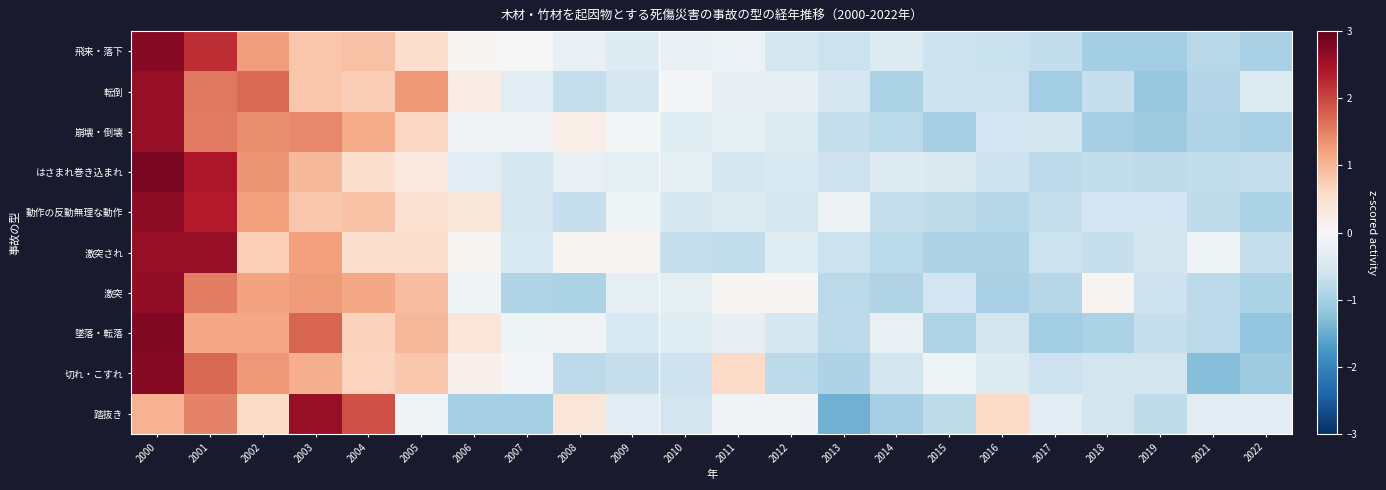

Reading right to left, what are all the values shown in this chart?

飛来・落下: 2022=-1.0	2021=-0.8	2019=-1.0	2018=-1.0	2017=-0.7	2016=-0.7	2015=-0.7	2014=-0.4	2013=-0.6	2012=-0.5	2011=-0.2	2010=-0.2	2009=-0.4	2008=-0.2	2007=0.0	2006=0.0	2005=0.5	2004=0.9	2003=0.8	2002=1.2	2001=2.2	2000=2.7
転倒: 2022=-0.4	2021=-0.9	2019=-1.1	2018=-0.7	2017=-1.0	2016=-0.7	2015=-0.6	2014=-1.0	2013=-0.5	2012=-0.3	2011=-0.2	2010=-0.1	2009=-0.5	2008=-0.7	2007=-0.3	2006=0.2	2005=1.3	2004=0.7	2003=0.8	2002=1.7	2001=1.6	2000=2.6
崩壊・倒壊: 2022=-1.0	2021=-0.9	2019=-1.1	2018=-1.0	2017=-0.6	2016=-0.6	2015=-1.0	2014=-0.8	2013=-0.7	2012=-0.4	2011=-0.3	2010=-0.4	2009=-0.1	2008=0.2	2007=-0.1	2006=-0.1	2005=0.6	2004=1.1	2003=1.4	2002=1.4	2001=1.5	2000=2.6
はさまれ巻き込まれ: 2022=-0.7	2021=-0.7	2019=-0.8	2018=-0.7	2017=-0.8	2016=-0.6	2015=-0.4	2014=-0.4	2013=-0.6	2012=-0.4	2011=-0.5	2010=-0.3	2009=-0.3	2008=-0.2	2007=-0.5	2006=-0.3	2005=0.3	2004=0.5	2003=1.0	2002=1.3	2001=2.4	2000=2.8
動作の反動無理な動作: 2022=-1.0	2021=-0.8	2019=-0.6	2018=-0.6	2017=-0.7	2016=-0.9	2015=-0.8	2014=-0.7	2013=-0.2	2012=-0.5	2011=-0.4	2010=-0.5	2009=-0.1	2008=-0.7	2007=-0.5	2006=0.3	2005=0.4	2004=0.9	2003=0.8	2002=1.2	2001=2.4	2000=2.7
激突され: 2022=-0.7	2021=-0.1	2019=-0.6	2018=-0.7	2017=-0.6	2016=-0.9	2015=-0.9	2014=-0.8	2013=-0.6	2012=-0.4	2011=-0.7	2010=-0.7	2009=0.1	2008=0.1	2007=-0.5	2006=0.0	2005=0.5	2004=0.5	2003=1.2	2002=0.7	2001=2.6	2000=2.6
激突: 2022=-0.9	2021=-0.8	2019=-0.6	2018=0.1	2017=-0.9	2016=-1.0	2015=-0.6	2014=-0.9	2013=-0.8	2012=0.0	2011=0.1	2010=-0.3	2009=-0.3	2008=-0.9	2007=-0.9	2006=-0.1	2005=0.9	2004=1.2	2003=1.3	2002=1.2	2001=1.5	2000=2.7
墜落・転落: 2022=-1.2	2021=-0.8	2019=-0.7	2018=-0.9	2017=-1.1	2016=-0.5	2015=-0.9	2014=-0.2	2013=-0.8	2012=-0.5	2011=-0.2	2010=-0.4	2009=-0.5	2008=-0.1	2007=-0.1	2006=0.4	2005=1.0	2004=0.7	2003=1.8	2002=1.2	2001=1.2	2000=2.8
切れ・こすれ: 2022=-1.1	2021=-1.3	2019=-0.6	2018=-0.6	2017=-0.6	2016=-0.4	2015=-0.1	2014=-0.6	2013=-0.9	2012=-0.8	2011=0.6	2010=-0.6	2009=-0.7	2008=-0.8	2007=-0.1	2006=0.2	2005=0.8	2004=0.7	2003=1.1	2002=1.3	2001=1.7	2000=2.7
踏抜き: 2022=-0.3	2021=-0.3	2019=-0.8	2018=-0.5	2017=-0.3	2016=0.6	2015=-0.8	2014=-1.0	2013=-1.4	2012=-0.1	2011=-0.1	2010=-0.5	2009=-0.3	2008=0.4	2007=-1.0	2006=-1.0	2005=-0.1	2004=1.9	2003=2.6	2002=0.6	2001=1.5	2000=1.0